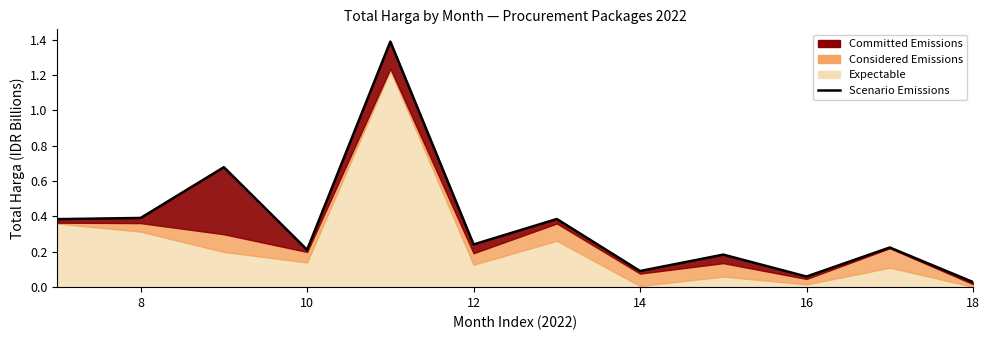

What is the maximum value shown in the chart?

1.4